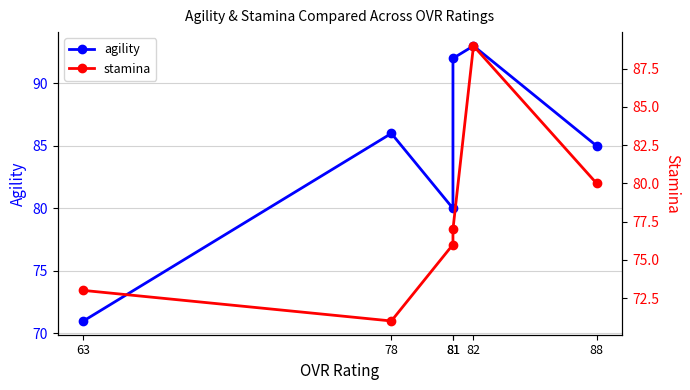

Which series has the largest total across all categories?

agility